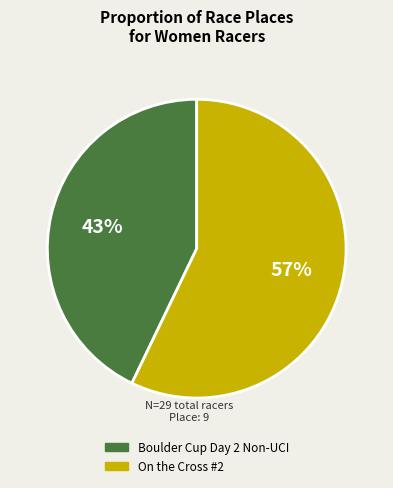

How many segments does this pie chart have?

2